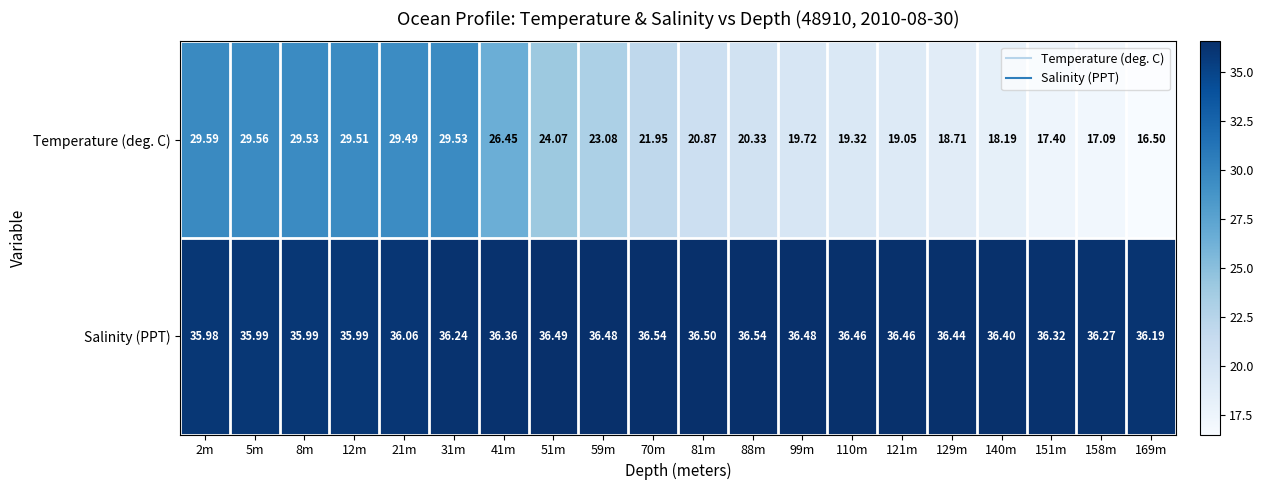

List the series in order of their overall mean, lowest first.

Temperature (deg. C), Salinity (PPT)